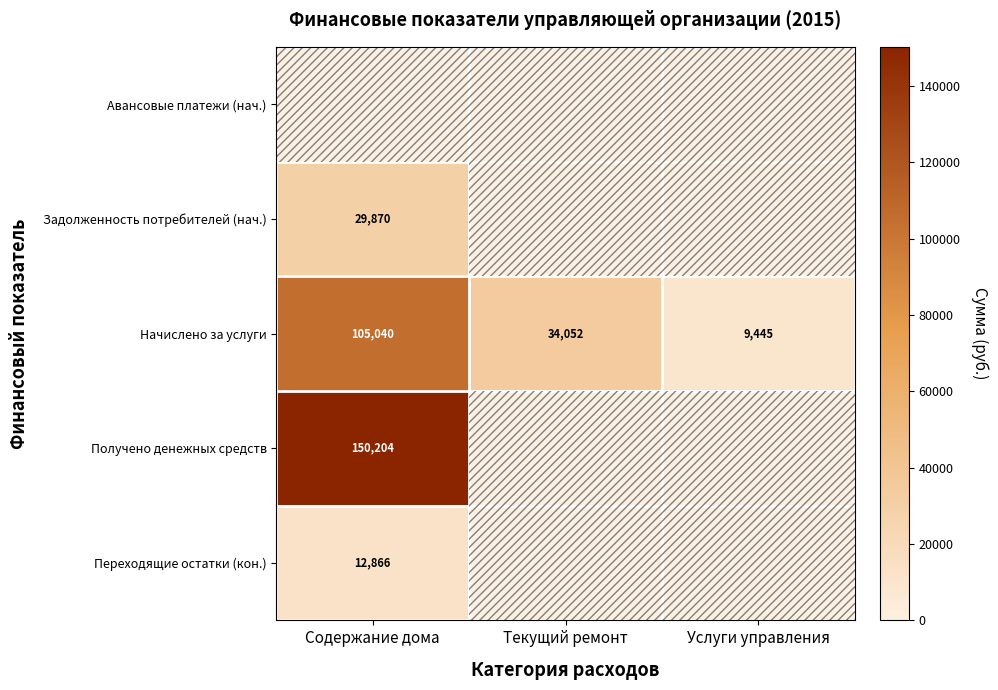

What is the greatest value displayed?

150204.4